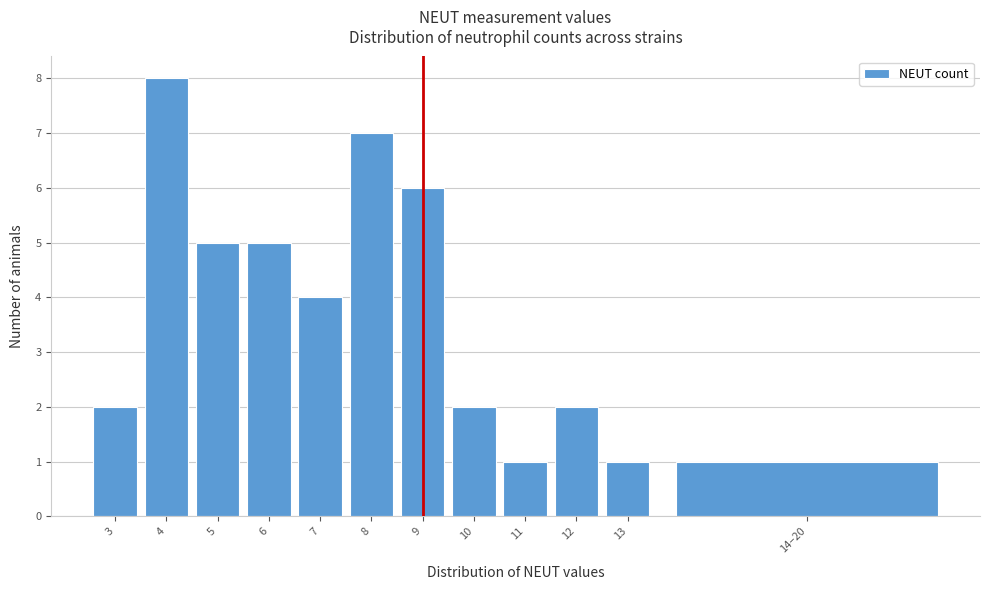

Reading right to left, list all the values displayed in this chart.

1	1	2	1	2	6	7	4	5	5	8	2